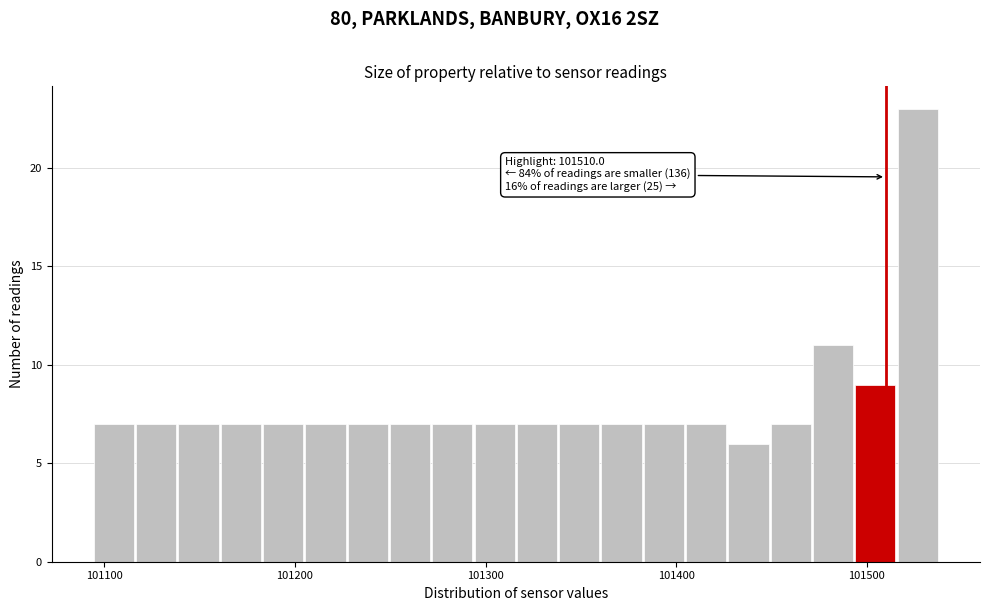

Around what value on the x-axis is the tallest bar? Give the approximate position of its centre, as read against the axis.

101530